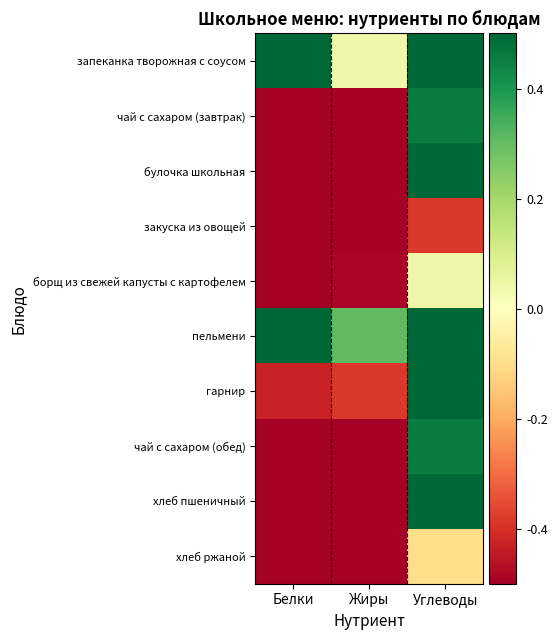

List the series in order of their peak value, highest first.

запеканка творожная с соусом, булочка школьная, пельмени, гарнир, хлеб пшеничный, чай с сахаром (завтрак), чай с сахаром (обед), борщ из свежей капусты с картофелем, хлеб ржаной, закуска из овощей